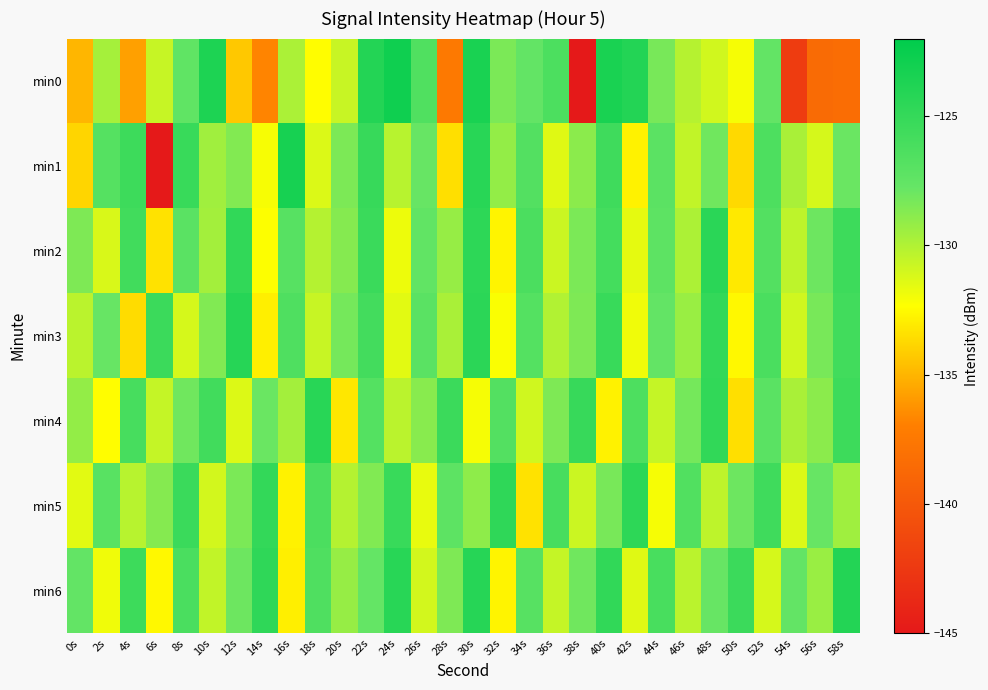

Reading left to right, extract all data points from this chart.

min0: 0s=-135.0	2s=-129.7	4s=-135.8	6s=-130.7	8s=-127.5	10s=-123.7	12s=-134.3	14s=-136.8	16s=-129.8	18s=-132.4	20s=-130.7	22s=-124.1	24s=-122.9	26s=-126.6	28s=-137.4	30s=-123.5	32s=-128.4	34s=-127.6	36s=-126.4	38s=-145.0	40s=-123.4	42s=-124.1	44s=-128.3	46s=-130.1	48s=-130.9	50s=-132.1	52s=-127.6	54s=-142.2	56s=-138.6	58s=-138.4
min1: 0s=-133.8	2s=-126.8	4s=-125.5	6s=-145.5	8s=-125.2	10s=-129.5	12s=-128.6	14s=-132.1	16s=-123.3	18s=-131.3	20s=-128.4	22s=-125.1	24s=-130.2	26s=-127.8	28s=-133.5	30s=-124.3	32s=-129.1	34s=-126.7	36s=-131.4	38s=-128.9	40s=-125.6	42s=-132.8	44s=-127.2	46s=-130.5	48s=-128.1	50s=-133.7	52s=-126.4	54s=-129.8	56s=-131.1	58s=-127.9
min2: 0s=-128.5	2s=-131.2	4s=-125.7	6s=-133.4	8s=-127.1	10s=-129.6	12s=-124.8	14s=-132.3	16s=-126.9	18s=-130.1	20s=-128.7	22s=-125.3	24s=-131.8	26s=-127.5	28s=-129.2	30s=-124.6	32s=-132.7	34s=-126.3	36s=-130.8	38s=-128.4	40s=-125.9	42s=-131.6	44s=-127.3	46s=-129.9	48s=-124.4	50s=-133.1	52s=-126.7	54s=-130.4	56s=-128.0	58s=-125.5
min3: 0s=-130.3	2s=-127.8	4s=-133.6	6s=-125.4	8s=-131.1	10s=-128.6	12s=-124.2	14s=-132.9	16s=-126.5	18s=-130.7	20s=-128.2	22s=-125.8	24s=-131.5	26s=-127.1	28s=-129.8	30s=-124.5	32s=-132.2	34s=-126.8	36s=-130.0	38s=-128.5	40s=-125.2	42s=-131.9	44s=-127.6	46s=-129.3	48s=-124.9	50s=-132.6	52s=-126.2	54s=-130.9	56s=-128.3	58s=-125.7
min4: 0s=-129.1	2s=-132.4	4s=-126.0	6s=-130.6	8s=-128.1	10s=-125.7	12s=-131.3	14s=-127.9	16s=-129.6	18s=-124.3	20s=-133.2	22s=-126.8	24s=-130.3	26s=-128.8	28s=-125.4	30s=-132.1	32s=-126.7	34s=-130.9	36s=-128.5	38s=-125.1	40s=-132.8	42s=-126.4	44s=-130.6	46s=-128.2	48s=-124.8	50s=-133.5	52s=-127.1	54s=-129.8	56s=-128.9	58s=-125.5
min5: 0s=-131.5	2s=-127.0	4s=-130.2	6s=-128.7	8s=-125.3	10s=-131.0	12s=-128.4	14s=-124.9	16s=-132.8	18s=-126.3	20s=-130.1	22s=-128.6	24s=-125.2	26s=-131.7	28s=-127.3	30s=-129.0	32s=-124.7	34s=-133.4	36s=-126.0	38s=-130.8	40s=-128.3	42s=-124.6	44s=-132.1	46s=-126.6	48s=-130.4	50s=-128.0	52s=-125.6	54s=-131.3	56s=-127.8	58s=-129.5
min6: 0s=-127.6	2s=-131.9	4s=-125.5	6s=-132.6	8s=-126.2	10s=-130.5	12s=-128.0	14s=-124.7	16s=-132.9	18s=-126.5	20s=-129.2	22s=-127.7	24s=-124.3	26s=-131.0	28s=-128.5	30s=-124.2	32s=-132.7	34s=-126.9	36s=-130.6	38s=-128.1	40s=-124.8	42s=-131.4	44s=-126.1	46s=-130.3	48s=-127.8	50s=-125.4	52s=-131.1	54s=-127.6	56s=-129.3	58s=-124.0